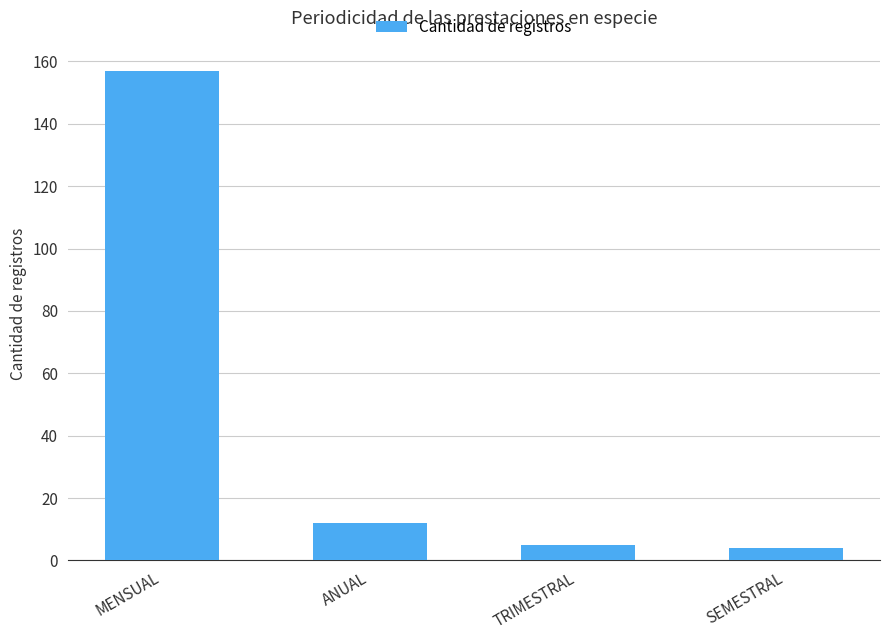

At which label does the data first exceed 12?

MENSUAL